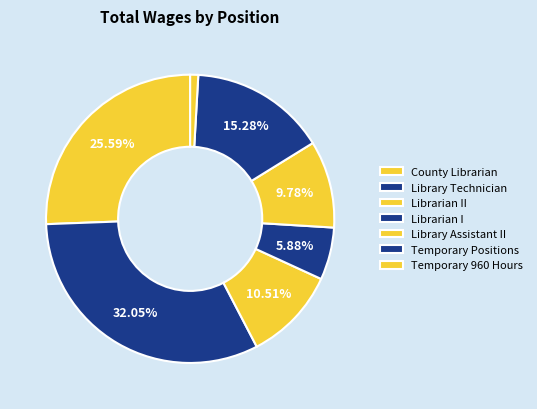

How many segments does this pie chart have?

7